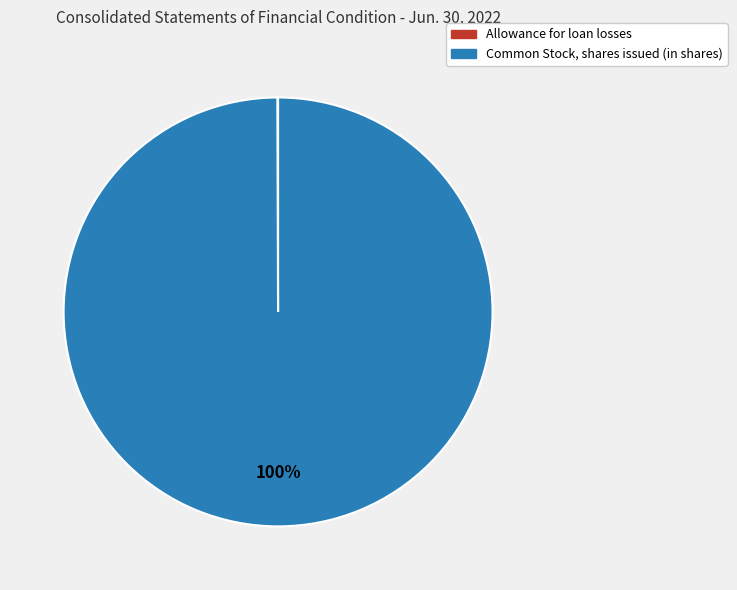

What percentage is the Common Stock, shares issued (in shares) slice, to the nearest percent?

100%